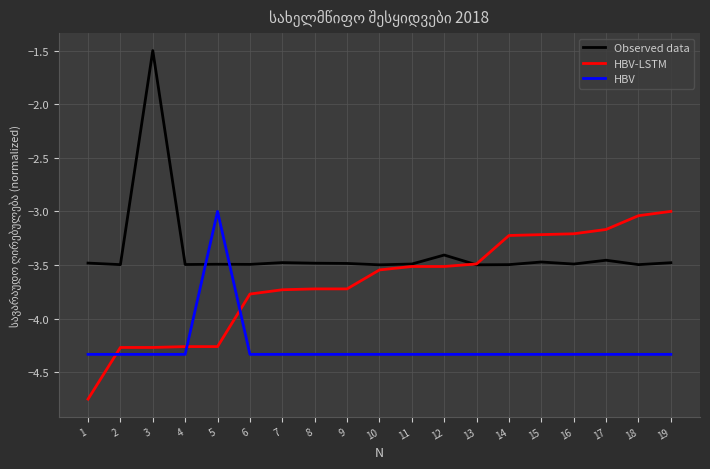

True or false: HBV-LSTM and HBV intersect in this chart.

True